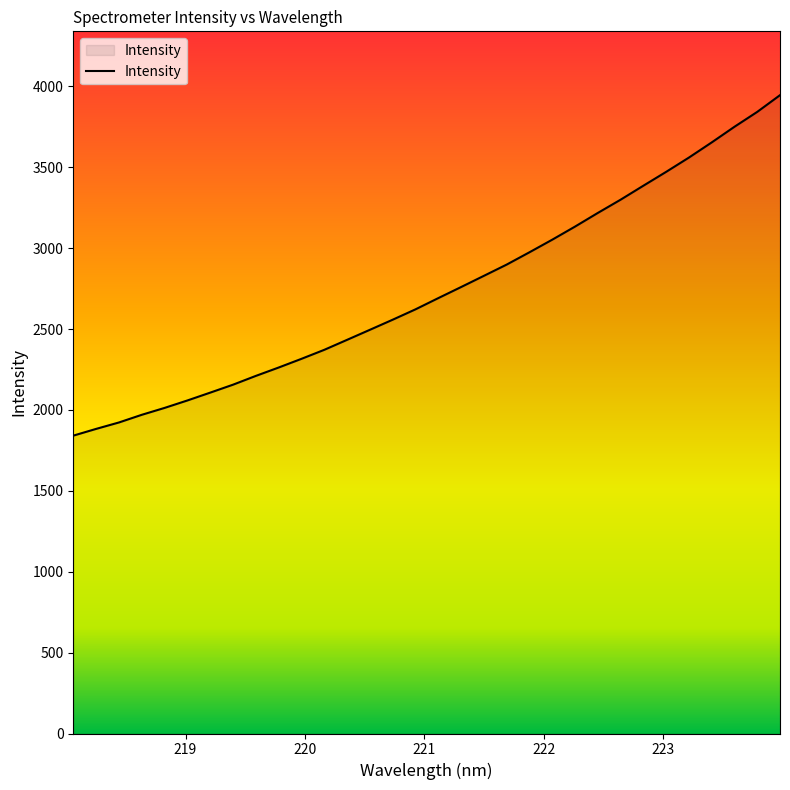

What is the difference between the maximum and minimum values?

2104.4